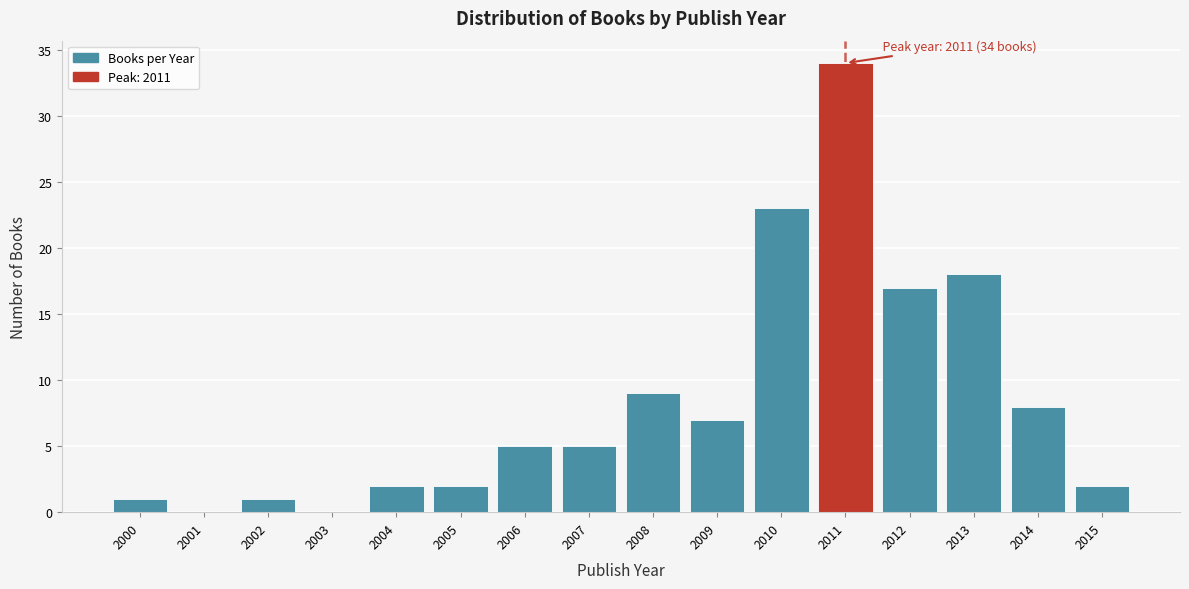

Which range on the x-axis has the tallest bar?

2010.5 to 2011.5